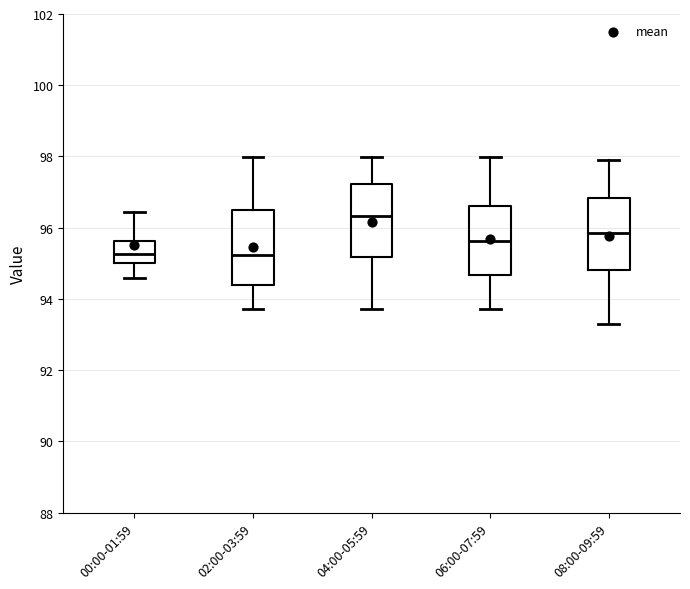

Where does the upper whisker of the box for 04:00-05:59 end on the y-axis? The values are not printed on the chart, so give them approximately, as read against the axis.

98.0